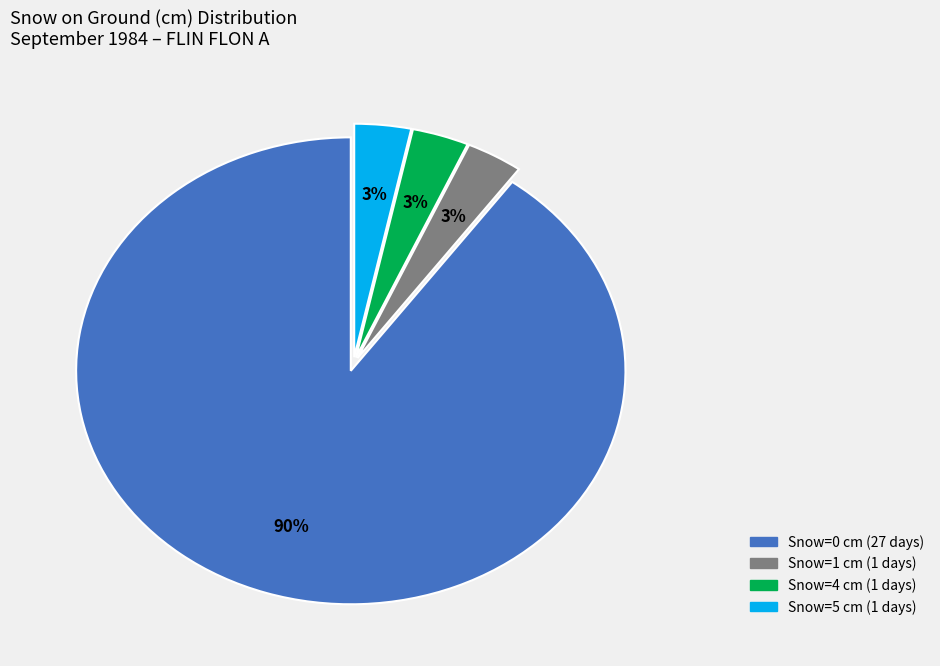

Does any single category account for the majority?

Yes